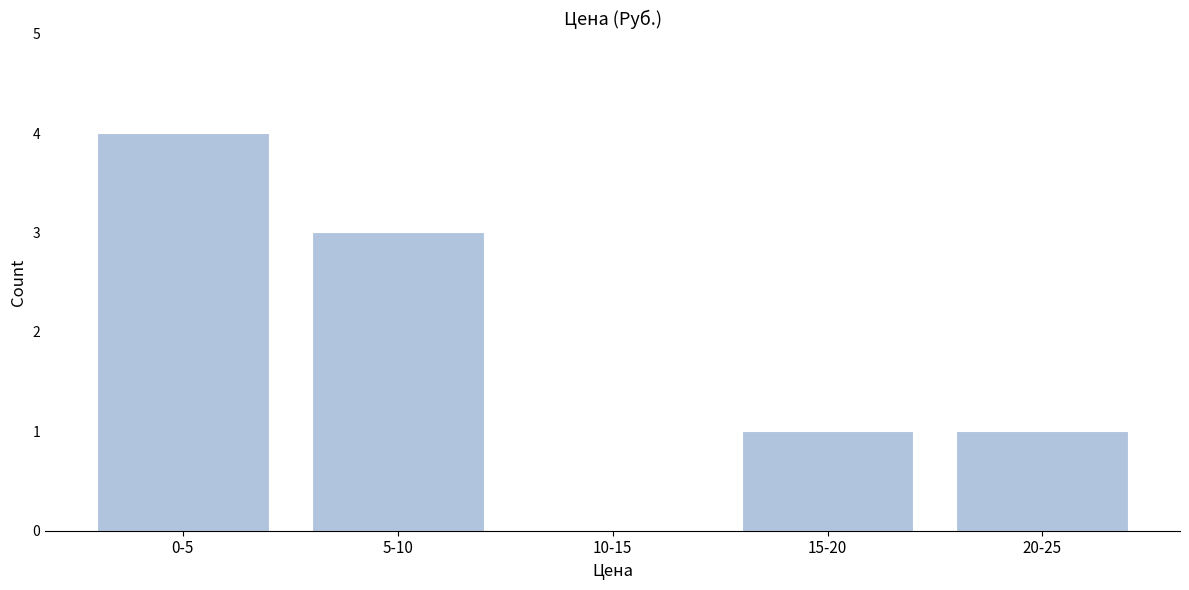

Reading right to left, what are all the values shown in this chart?

20-25=1	15-20=1	10-15=0	5-10=3	0-5=4